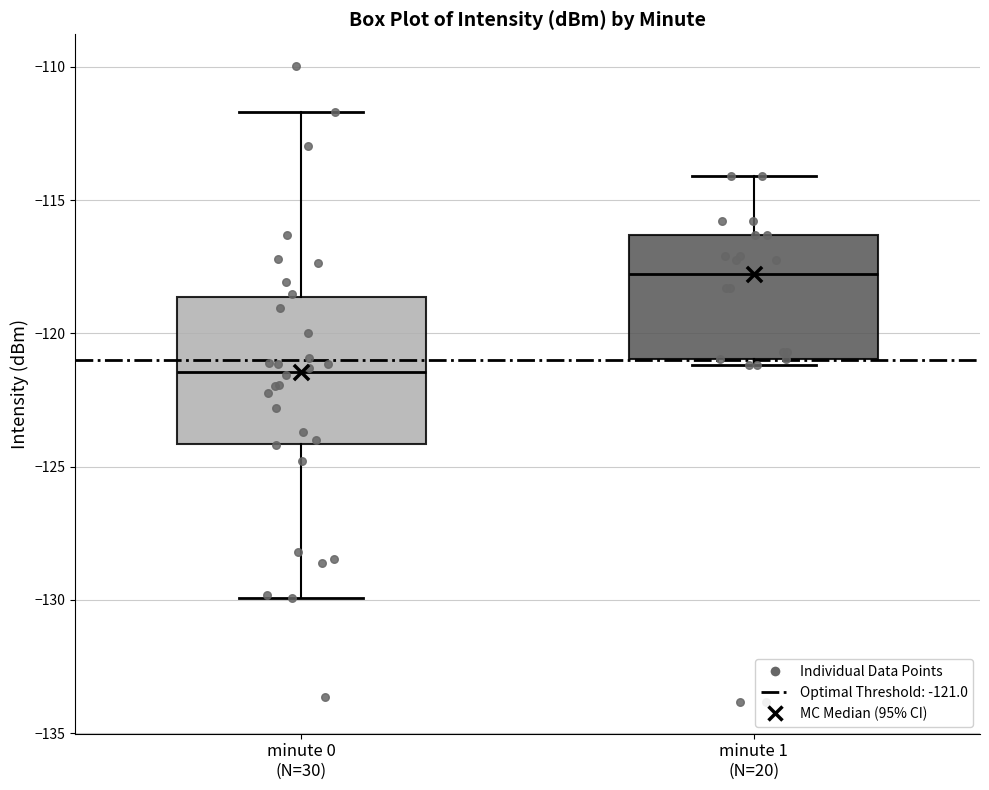

Which box is the tallest, from its lower edge to its upper edge?

minute 0 (N=30)